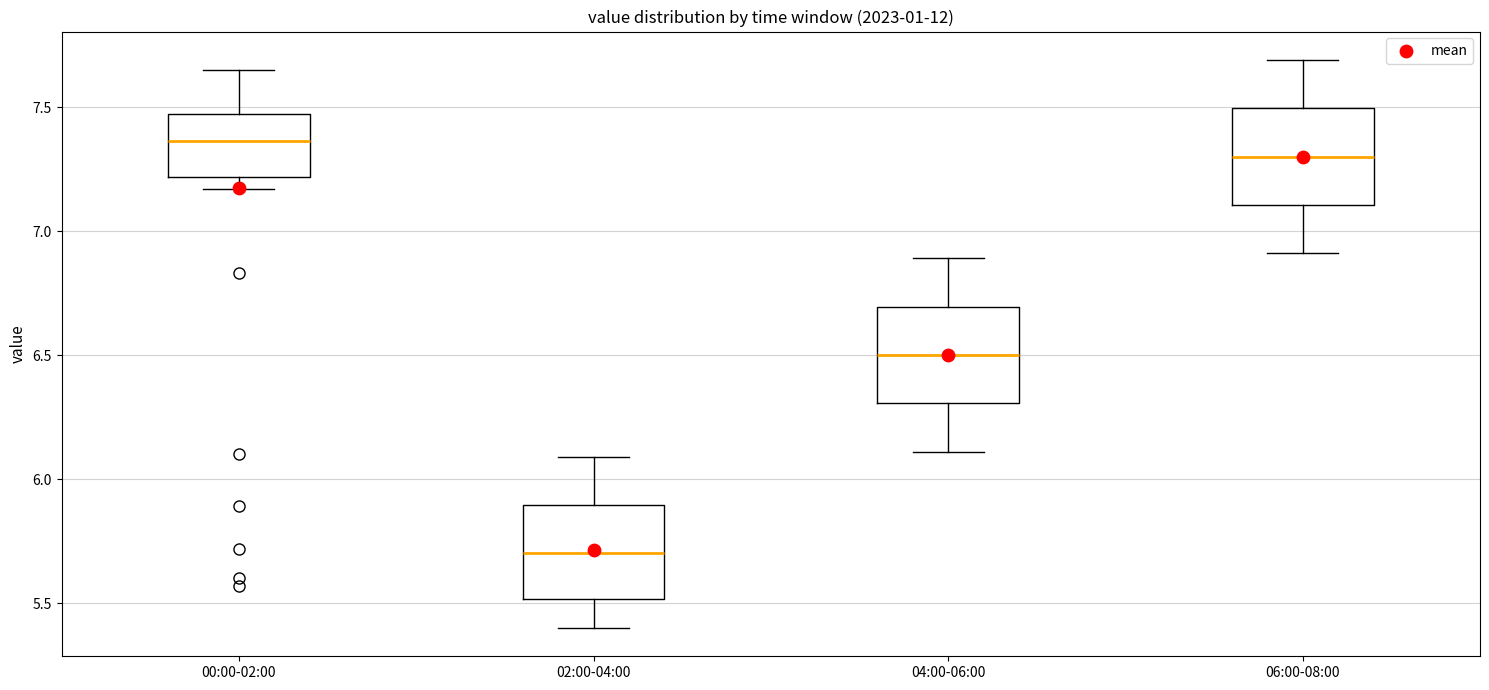

Which box's median line is the highest?

00:00-02:00